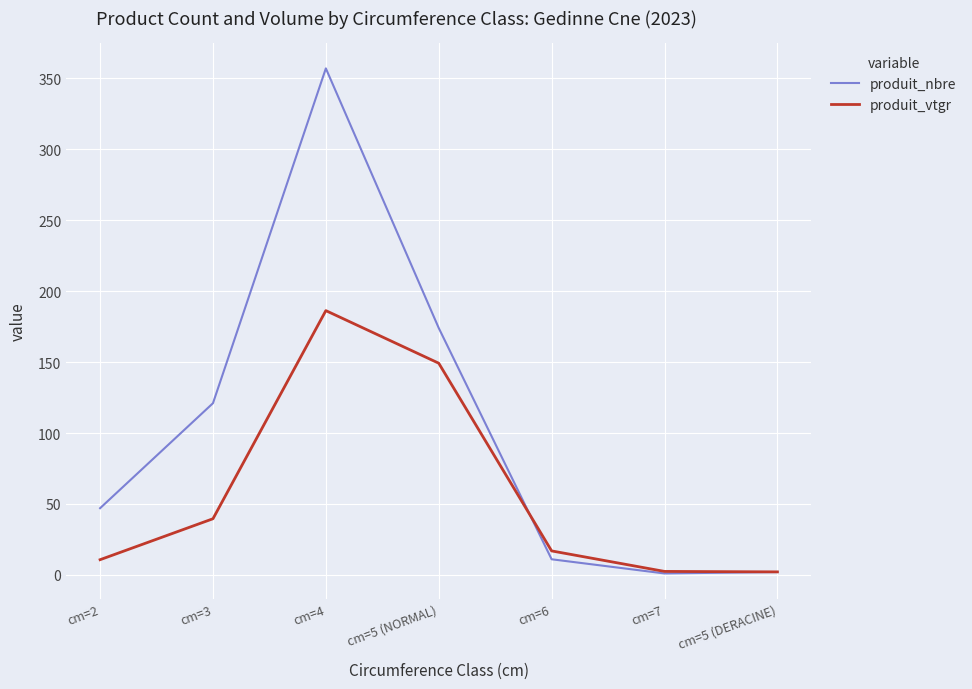

How many interior local peaks does the produit_vtgr series have?

1